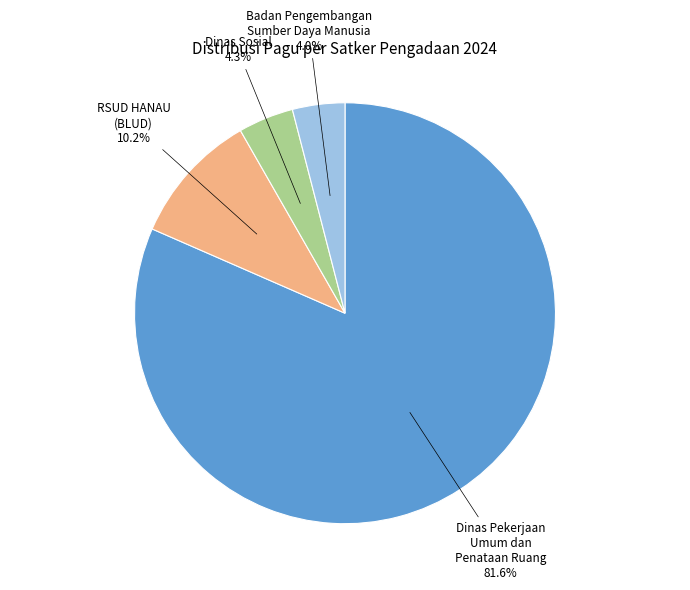

Does any single category account for the majority?

Yes